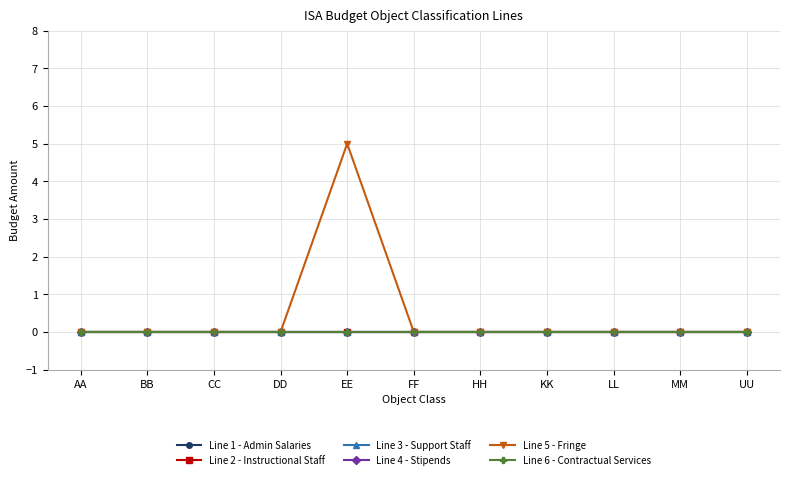

True or false: Line 2 - Instructional Staff and Line 4 - Stipends cross at least once.

False